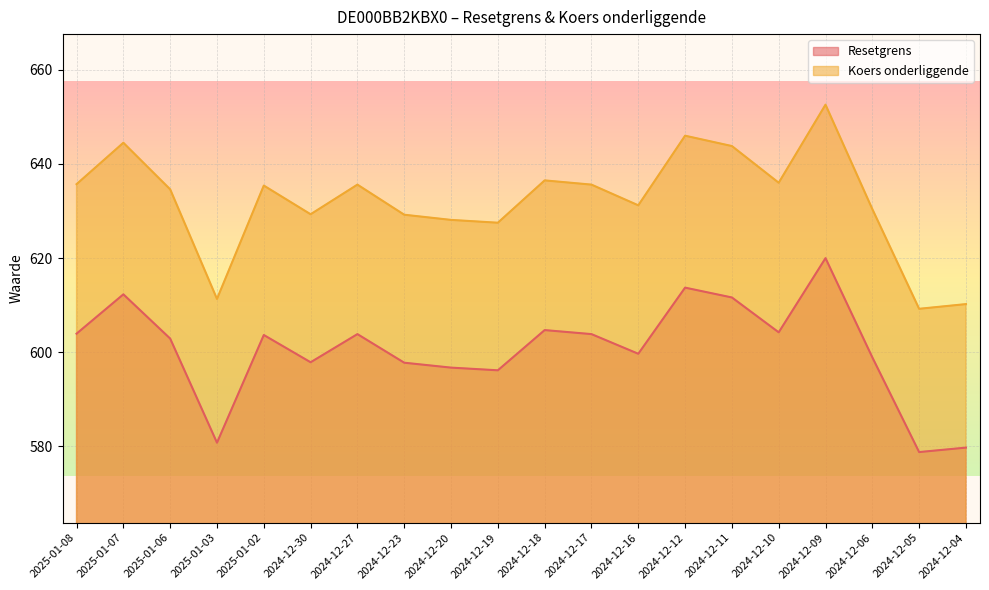

Which has a higher value, 2024-12-05 or 2024-12-16?

2024-12-16